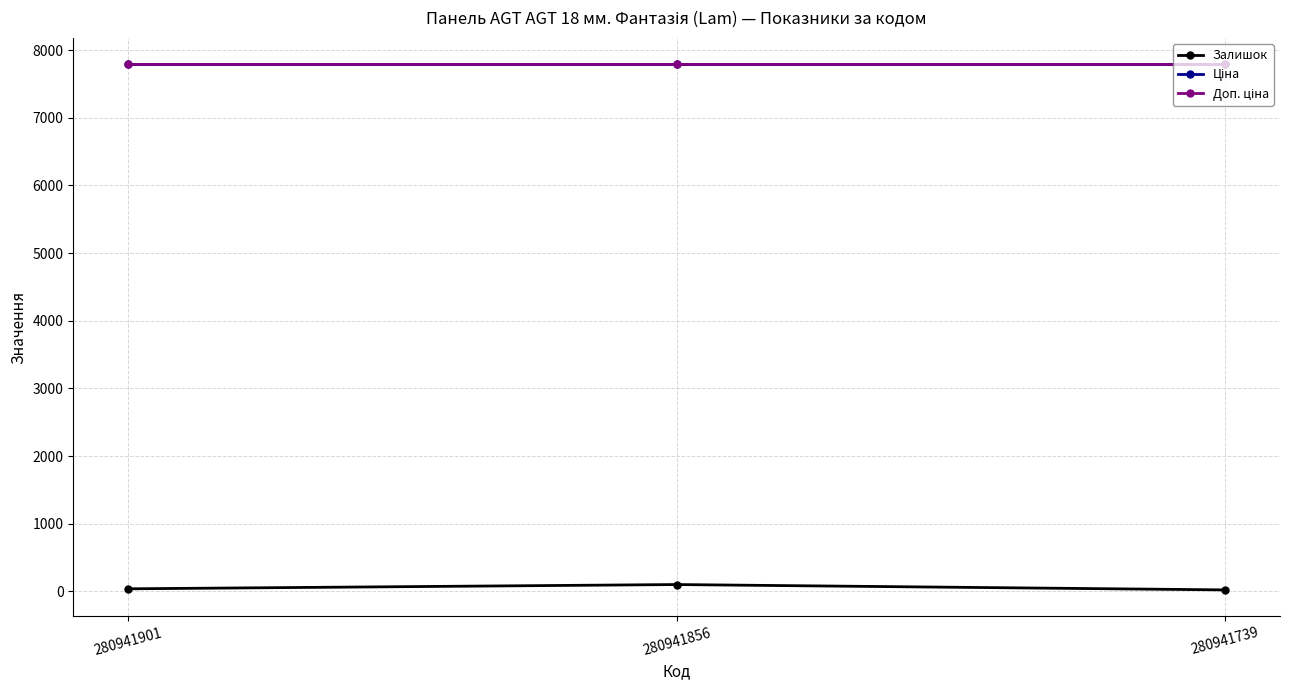

Does the chart have visible grid lines?

Yes